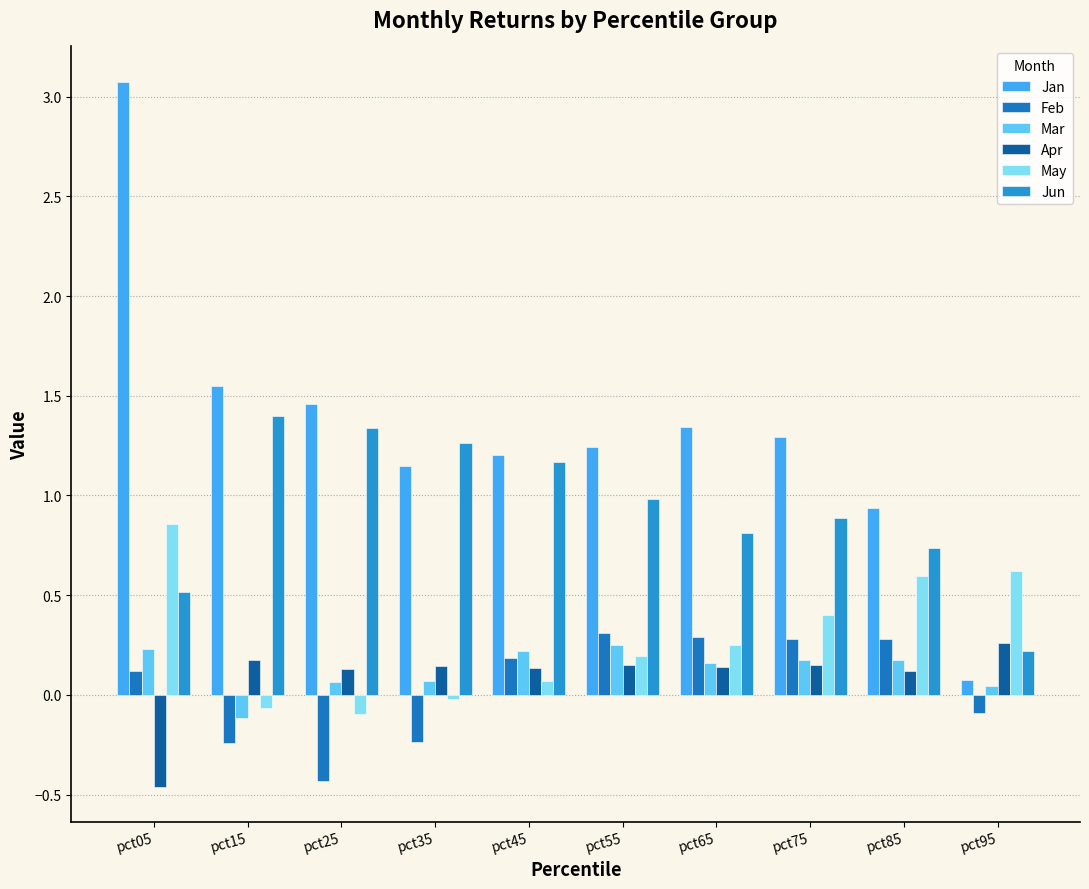

Which series changed the most between pct35 and pct55?

Feb